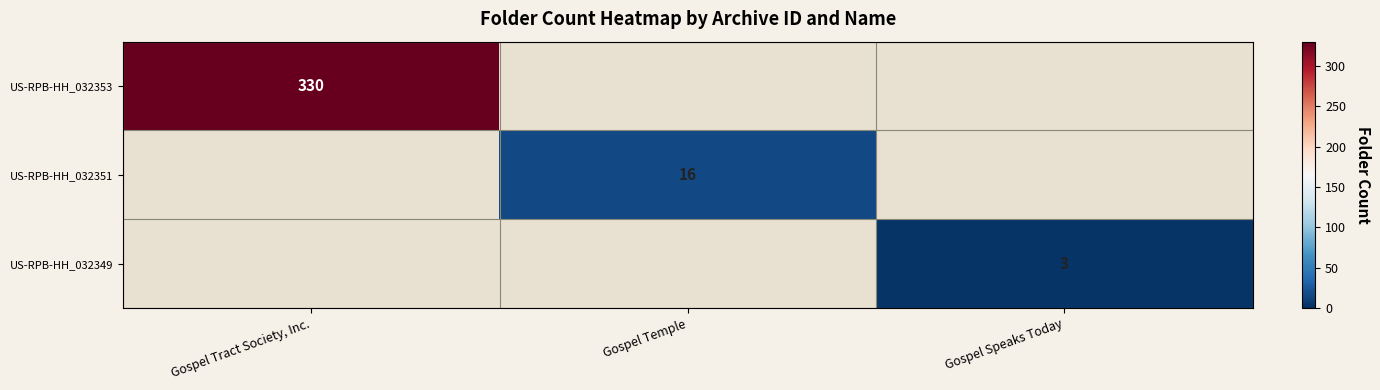

True or false: US-RPB-HH_032353 has a value of 132 at Gospel Tract Society, Inc..

False